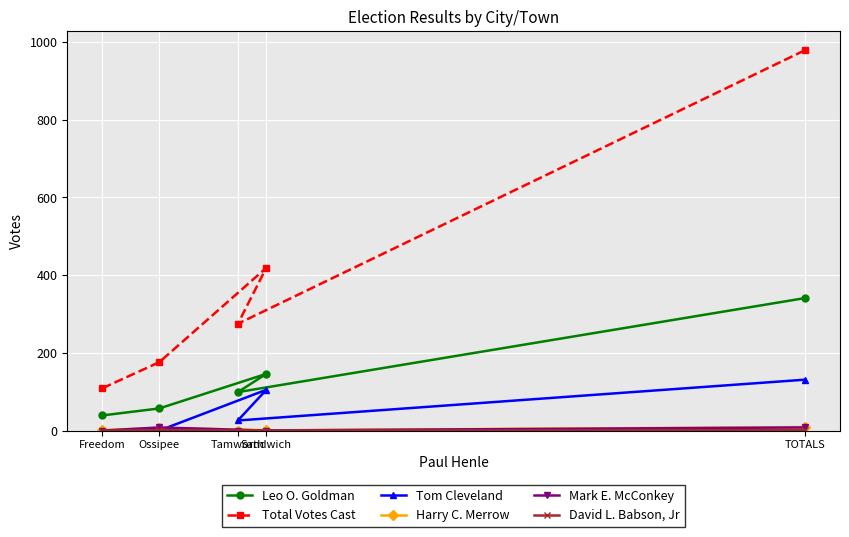

Between Sandwich and TOTALS, which series saw the biggest shift?

Total Votes Cast